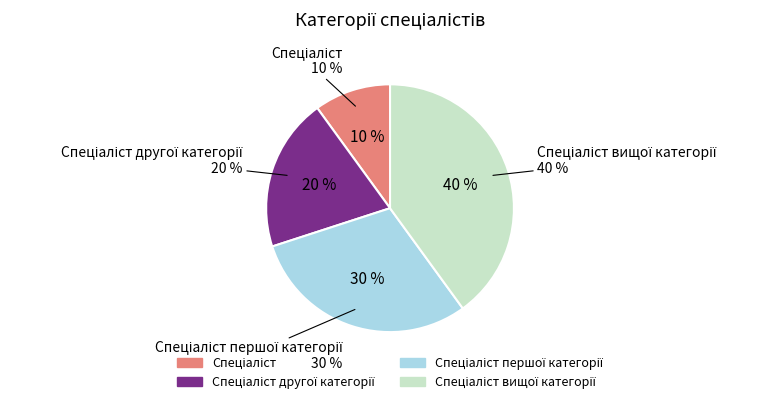

What is the ratio of the value at Спеціаліст вищої категорії to the value at Спеціаліст першої категорії?

1.3